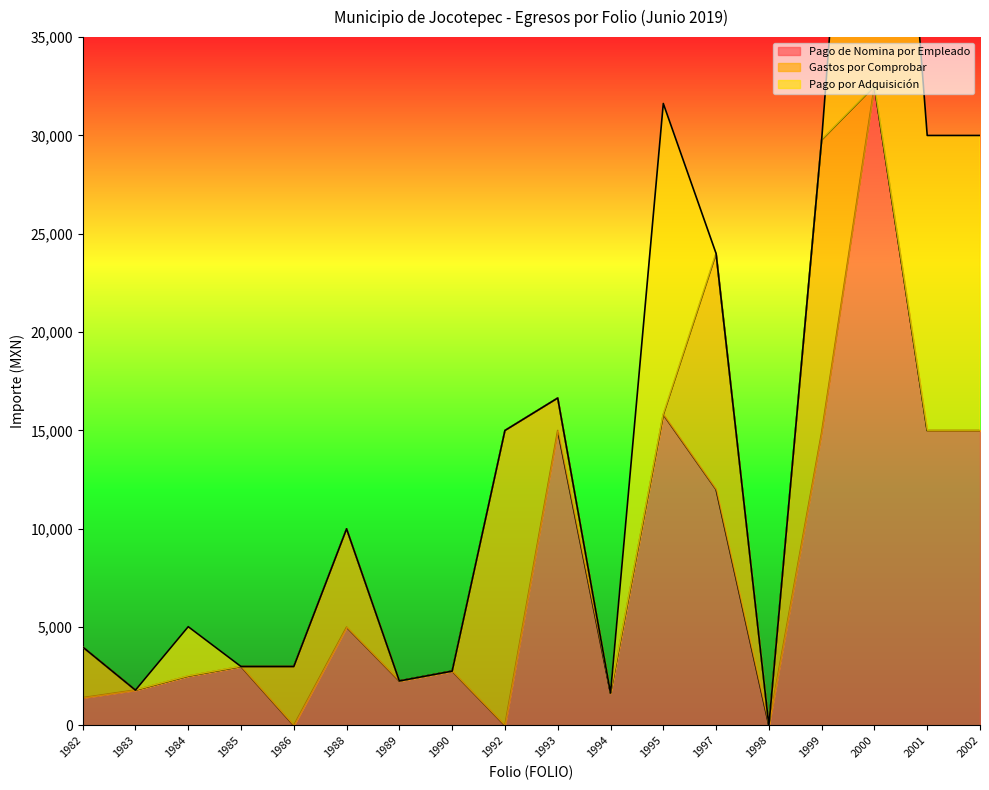

At which category is the sum across all series the highest?

2000